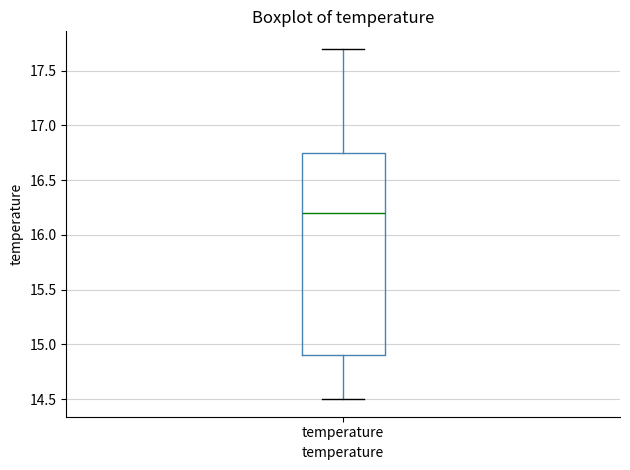

Read this box plot against the y-axis: the position of the median line, the range covered by the box, and the ends of both whiskers. The values are not printed on the chart, so give them approximately, as read against the axis.

median 16.20, box 14.90 to 16.75, whiskers 14.50 to 17.70